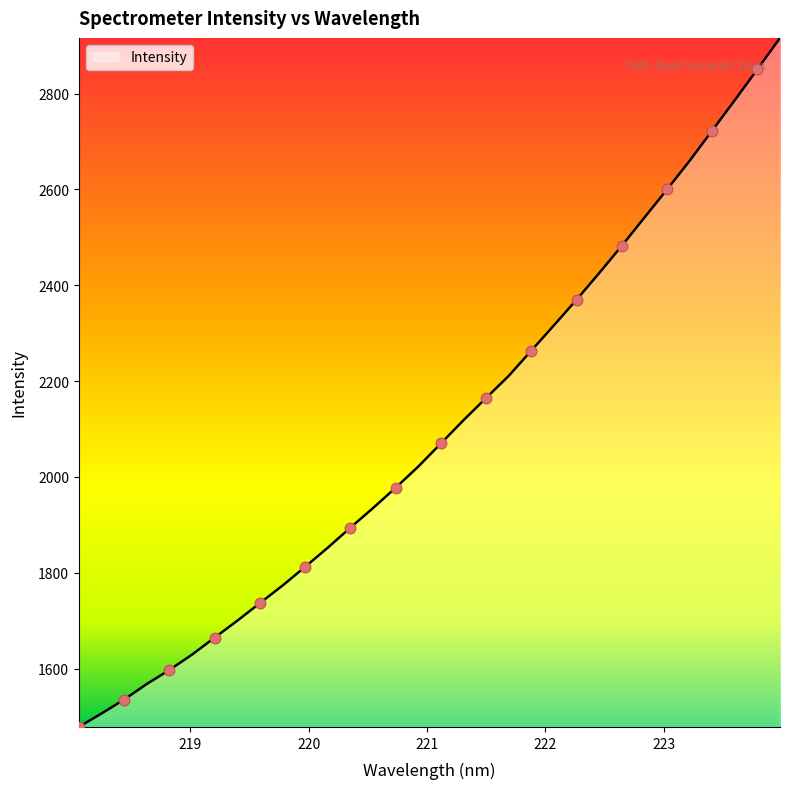

What is the minimum value shown in the chart?

1478.4